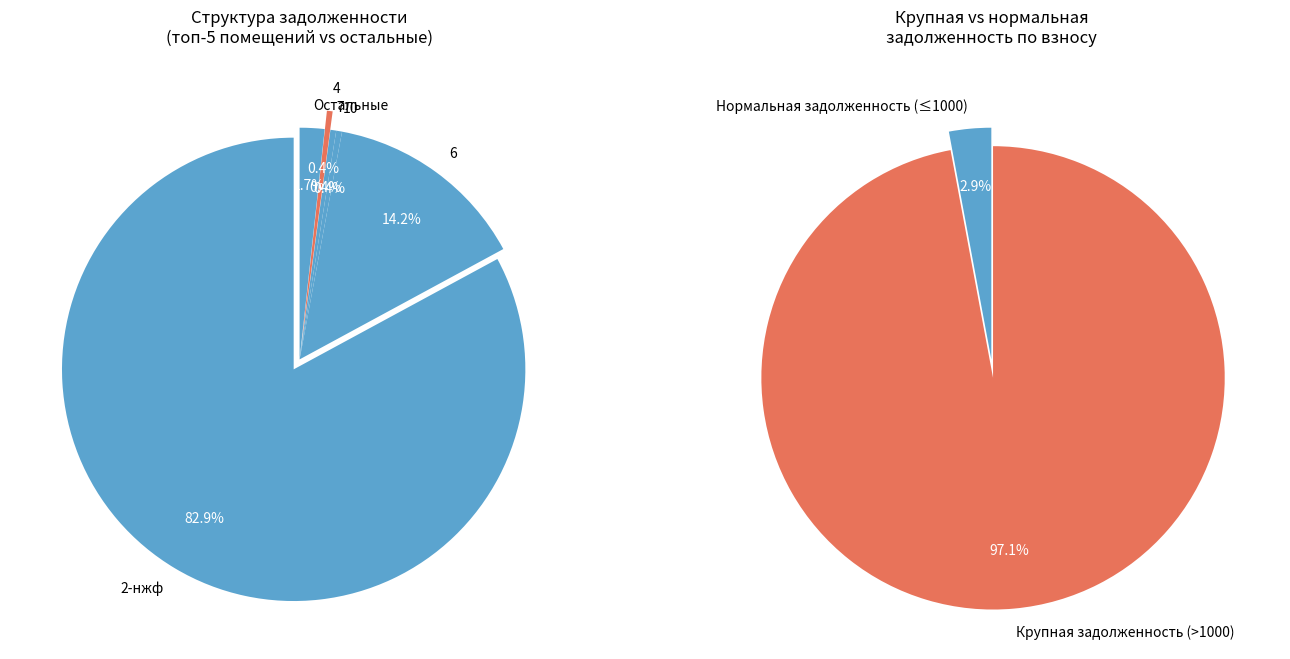

Does any single category account for the majority?

Yes